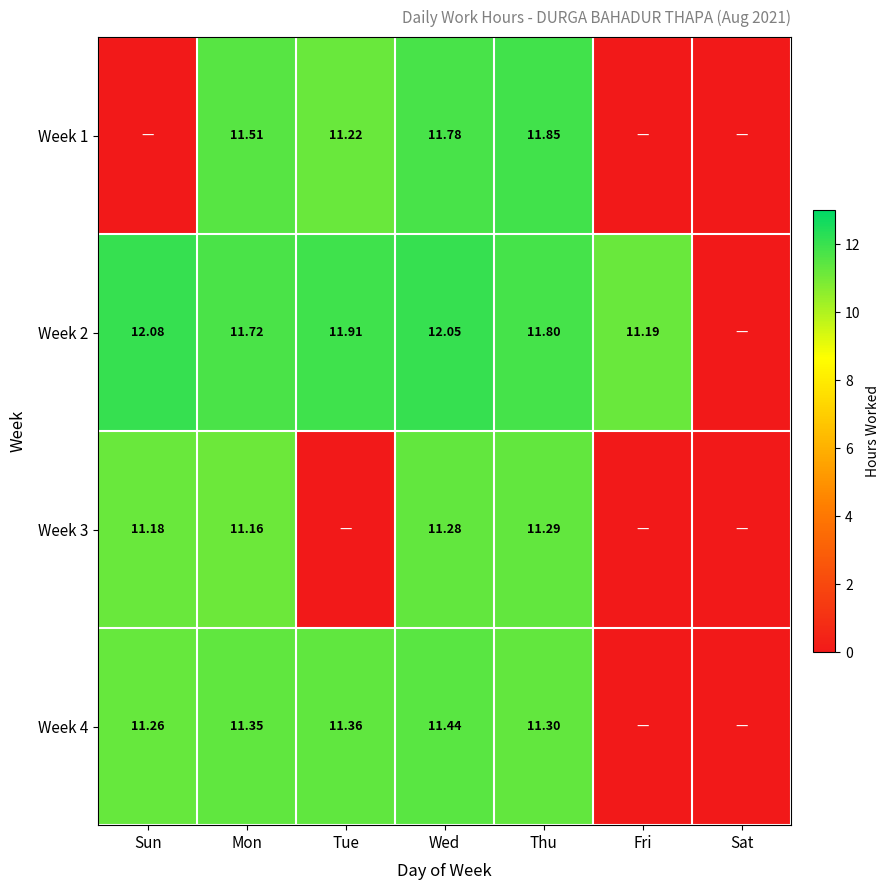

Is the value of Week 3 at Sun greater than the value of Week 4 at Sun?

No